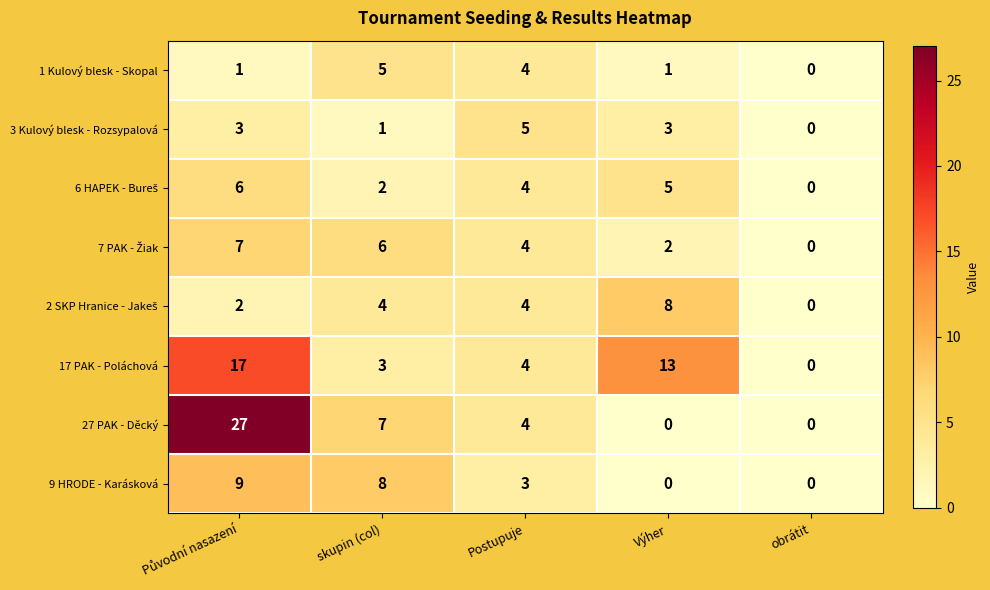

Count the 9 HRODE - Karásková values in the range 0 to 8.

4